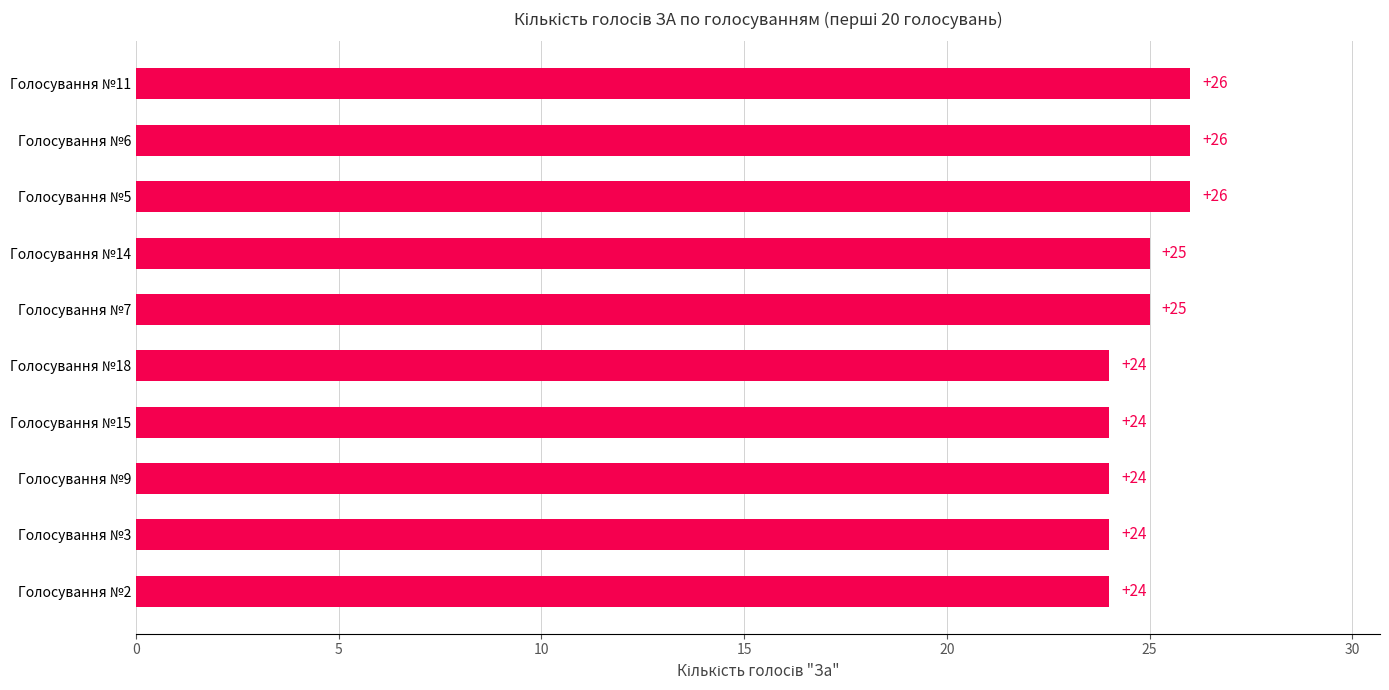

What is the sum of the values at Голосування №14 and Голосування №7?

50